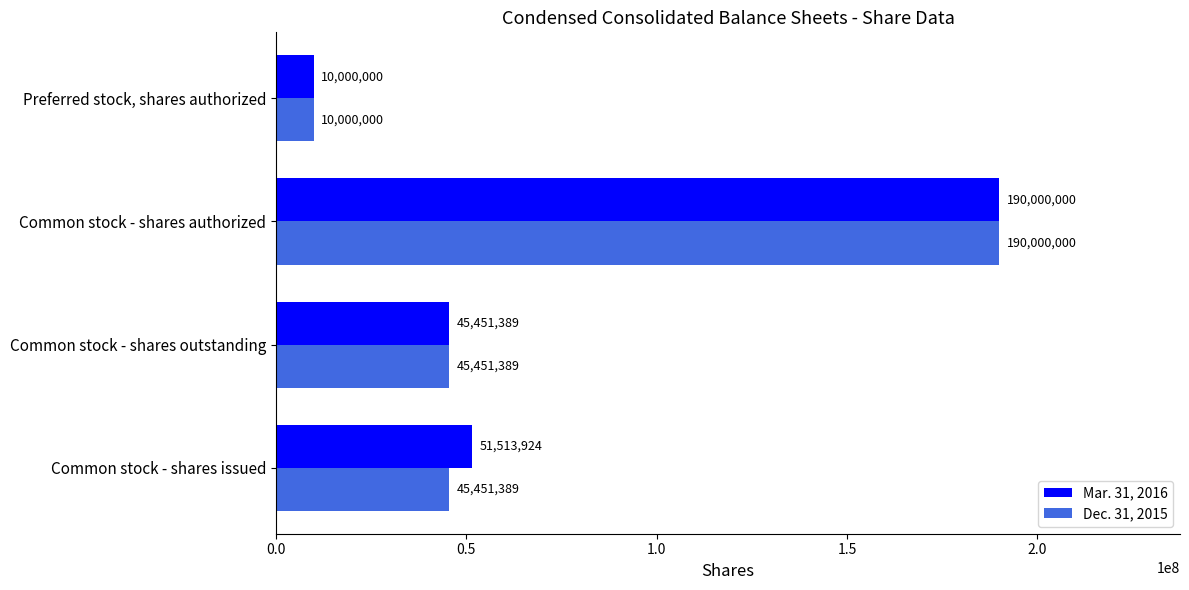

What is the difference between the maximum and minimum values in the Dec. 31, 2015 series?

180000000